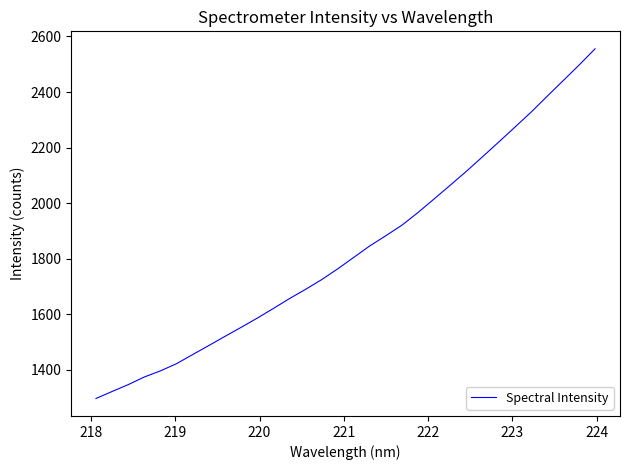

What is the minimum value shown in the chart?

1296.8